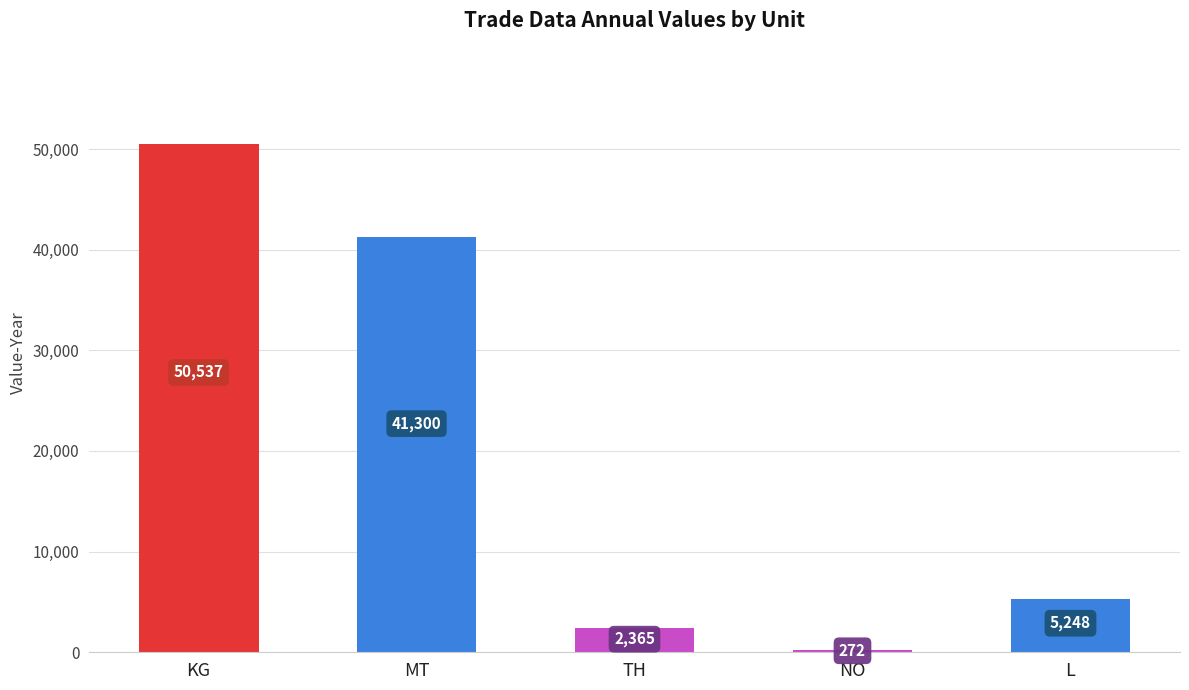

Are the bars horizontal?

No